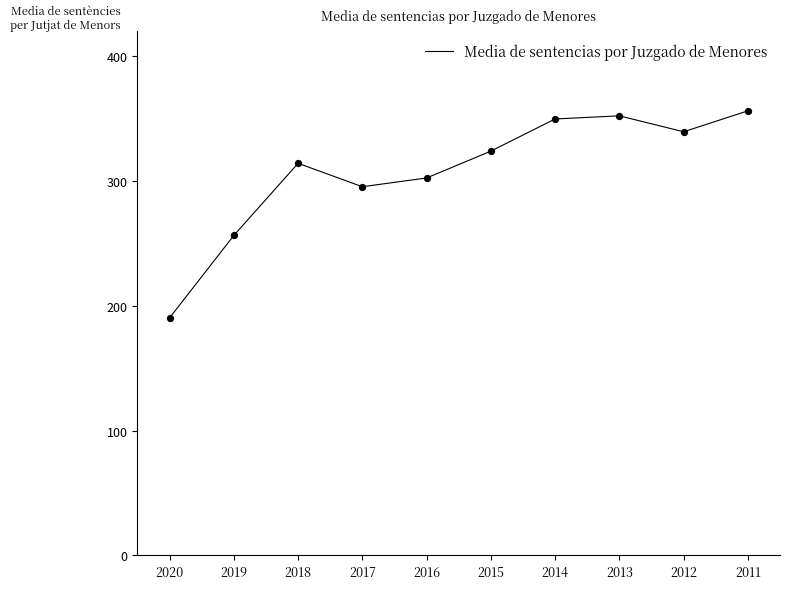

Between 2015 and 2020, which is larger?

2015